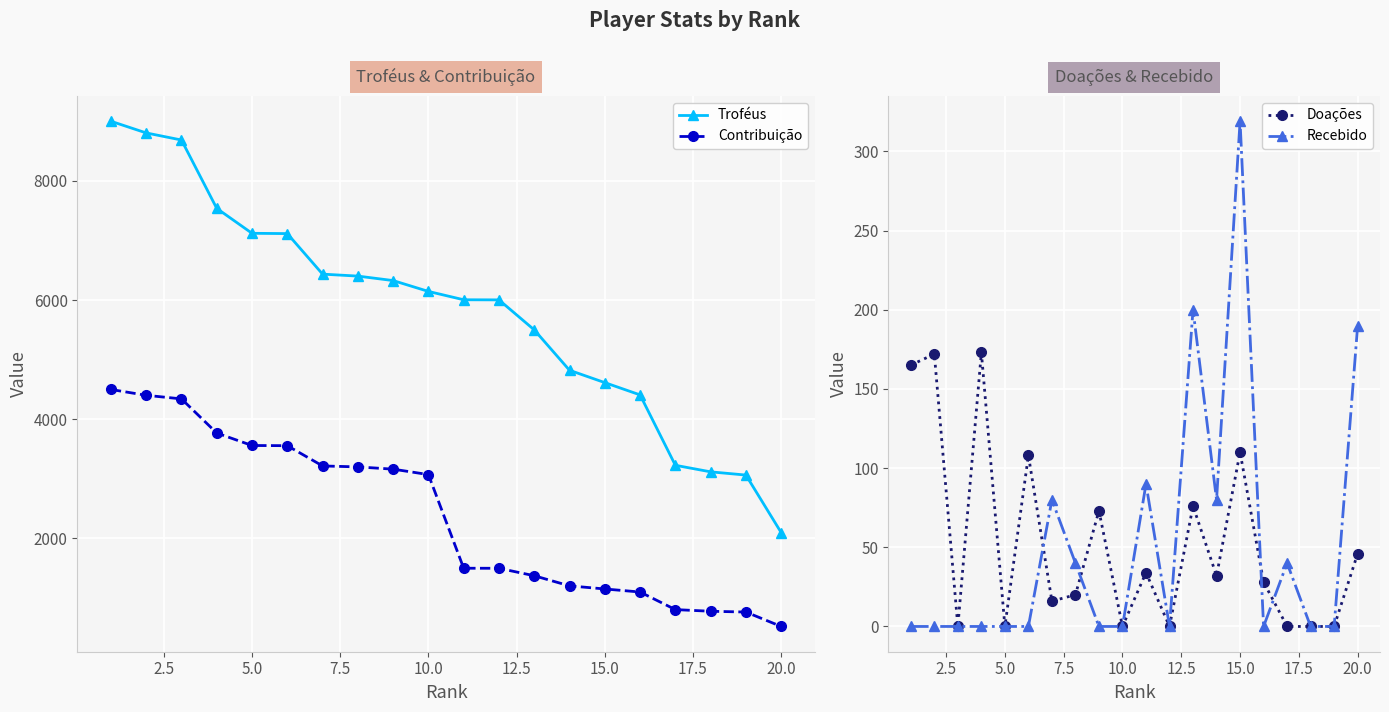

What is the highest value of the Contribuição series?

4500